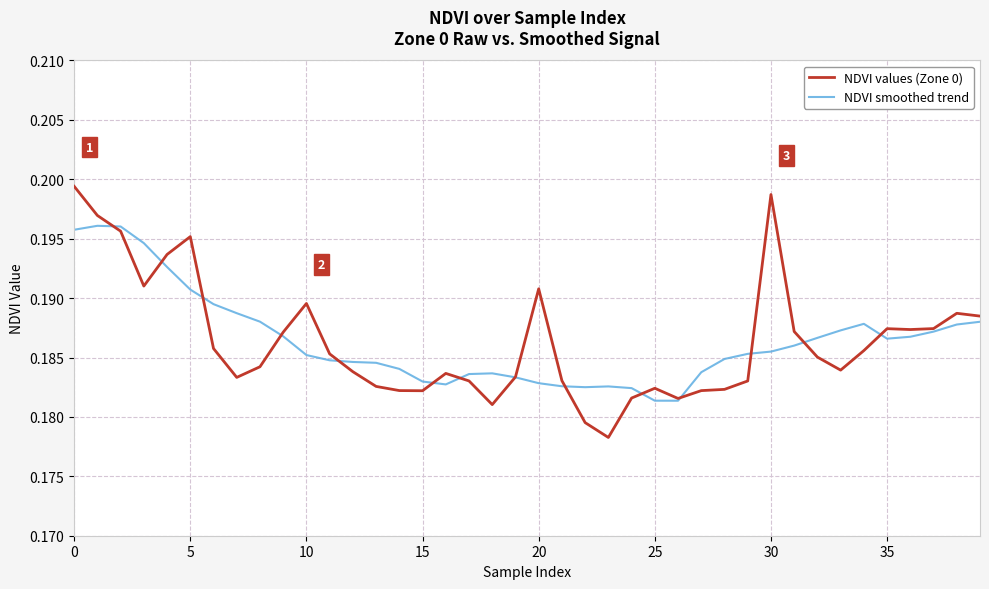

Which series has the widest spread of values?

NDVI values (Zone 0)